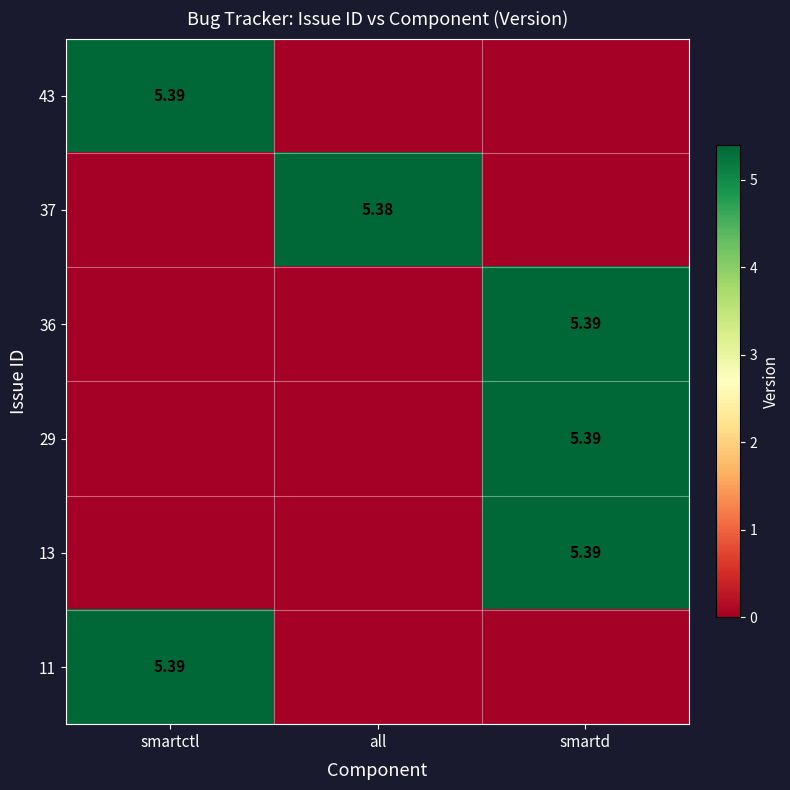

At which label is 43 closest to 2?

all